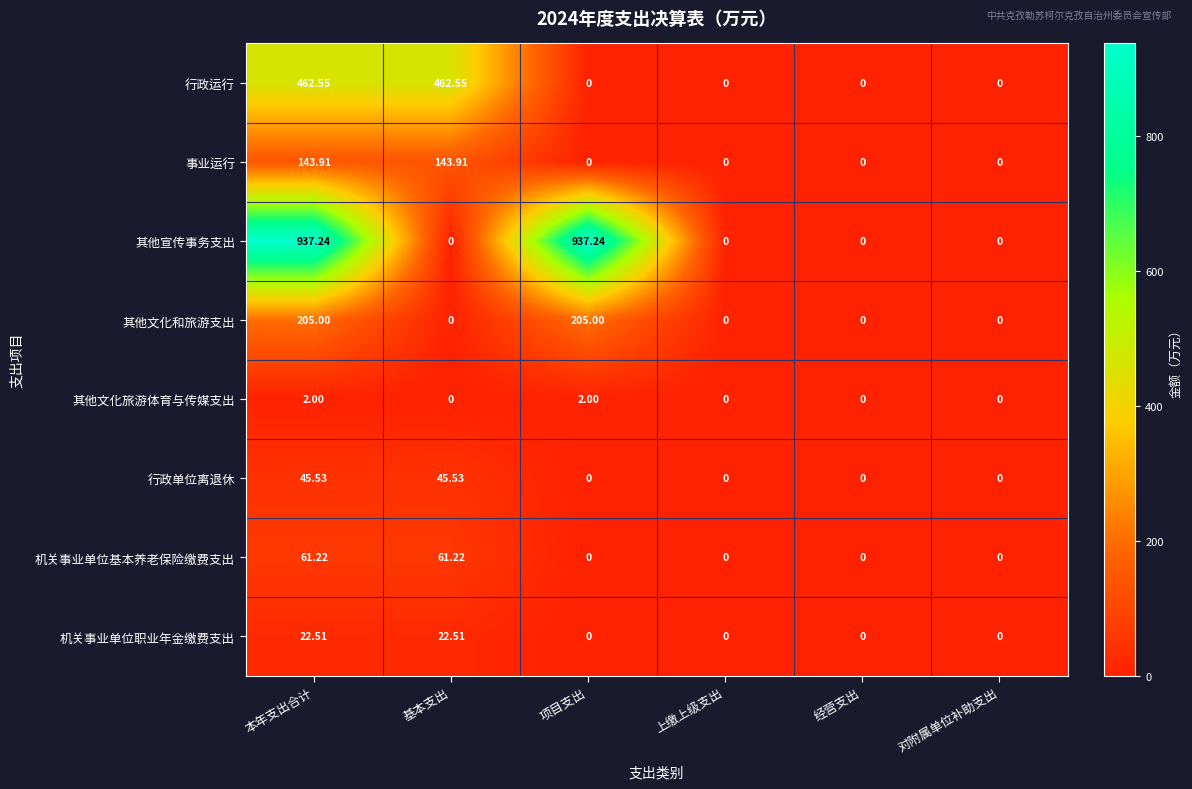

List the series in order of their peak value, highest first.

其他宣传事务支出, 行政运行, 其他文化和旅游支出, 事业运行, 机关事业单位基本养老保险缴费支出, 行政单位离退休, 机关事业单位职业年金缴费支出, 其他文化旅游体育与传媒支出